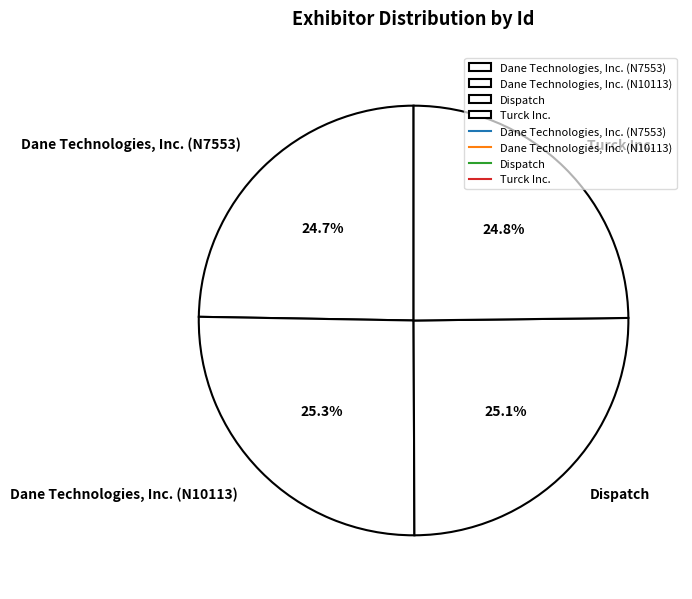

Does any single category account for the majority?

No